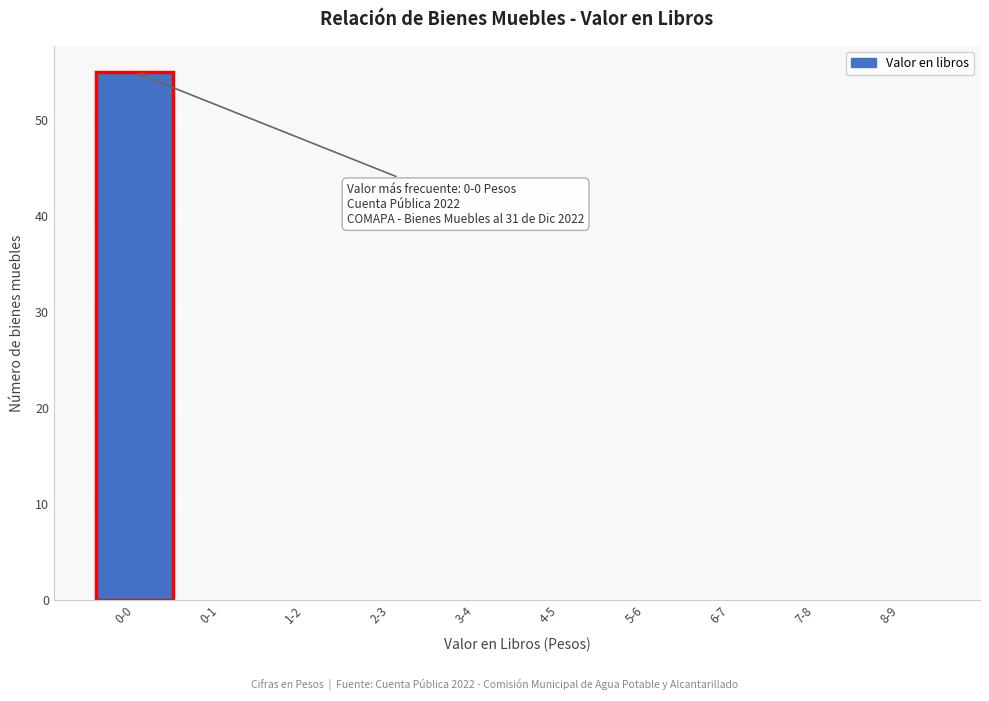

Reading left to right, transcribe all the data shown in this chart.

0-0=55	0-1=0	1-2=0	2-3=0	3-4=0	4-5=0	5-6=0	6-7=0	7-8=0	8-9=0